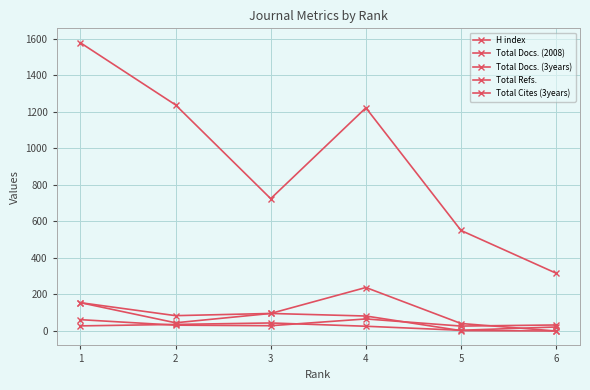

Count the number of data series in this chart.

5